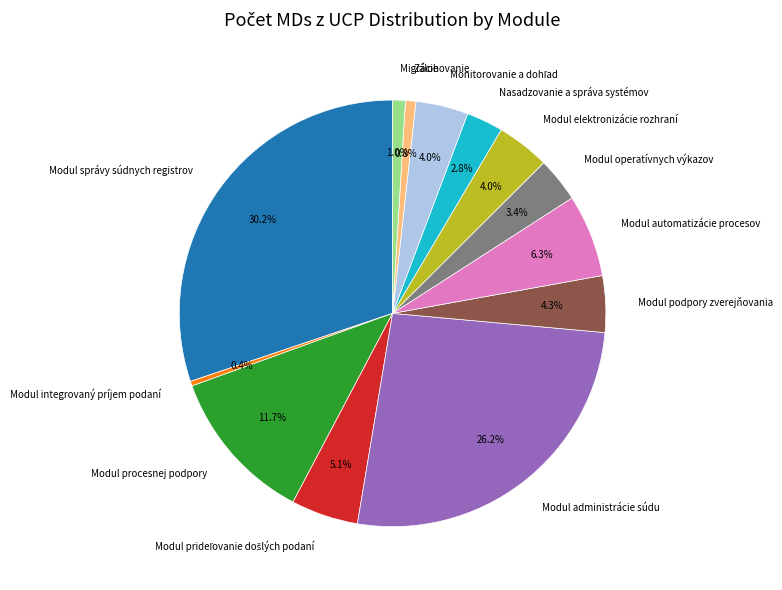

What is the largest slice in the pie chart?

Modul správy súdnych registrov